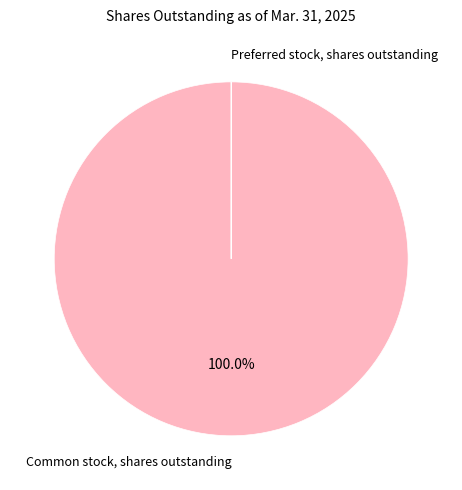

Is Common stock, shares outstanding the majority of the pie?

Yes